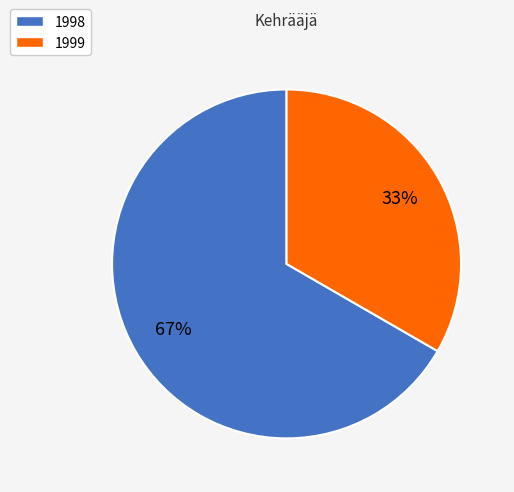

To the nearest percent, what portion does 1998 represent?

67%